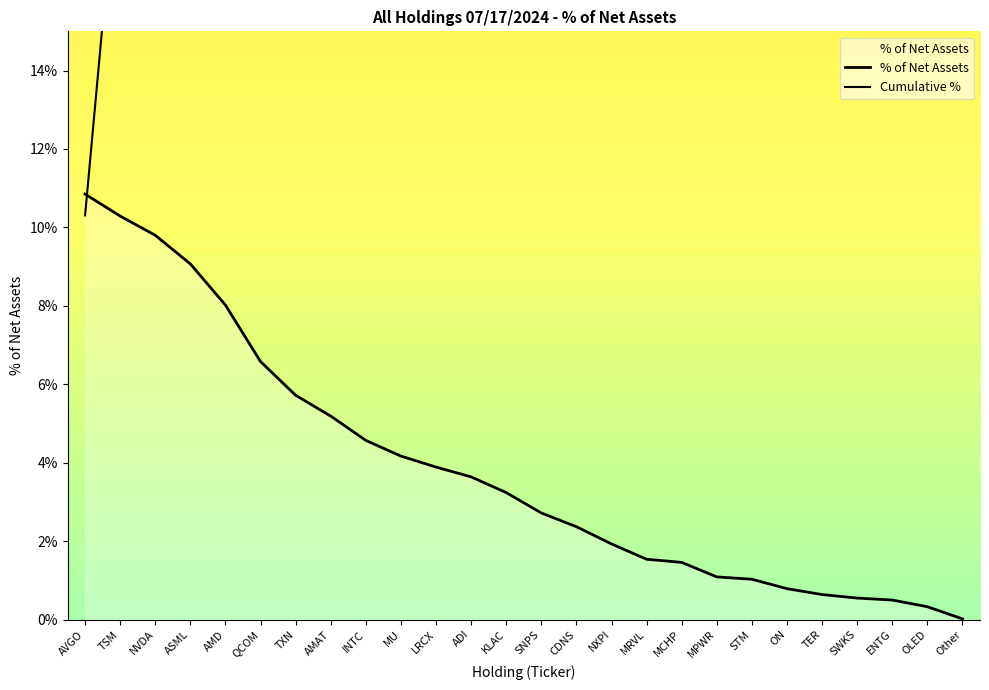

What is the sum of all values?

100.0